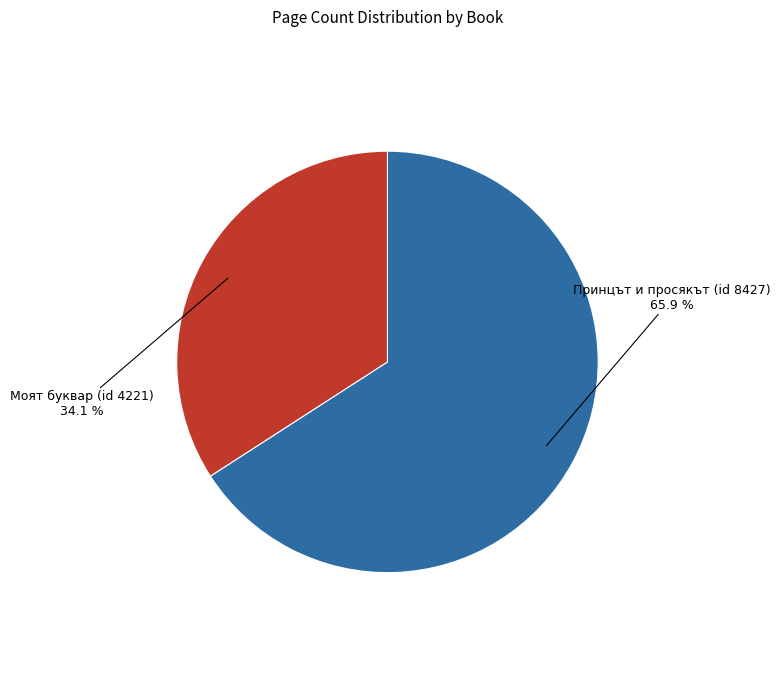

To the nearest percent, what is the difference between the largest and smallest slice percentages?

32%